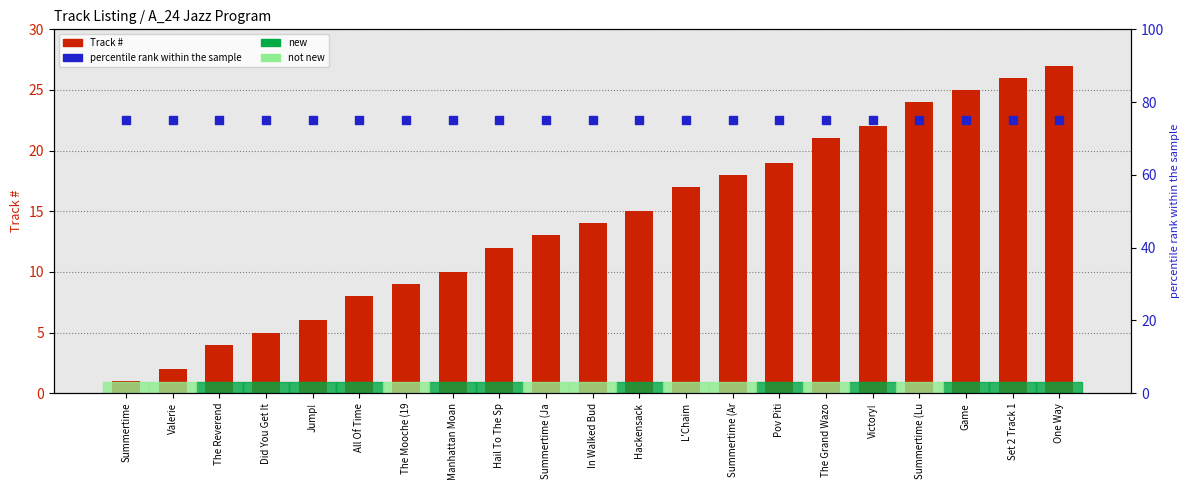

Which series has the largest Y range (max minus min)?

Track #